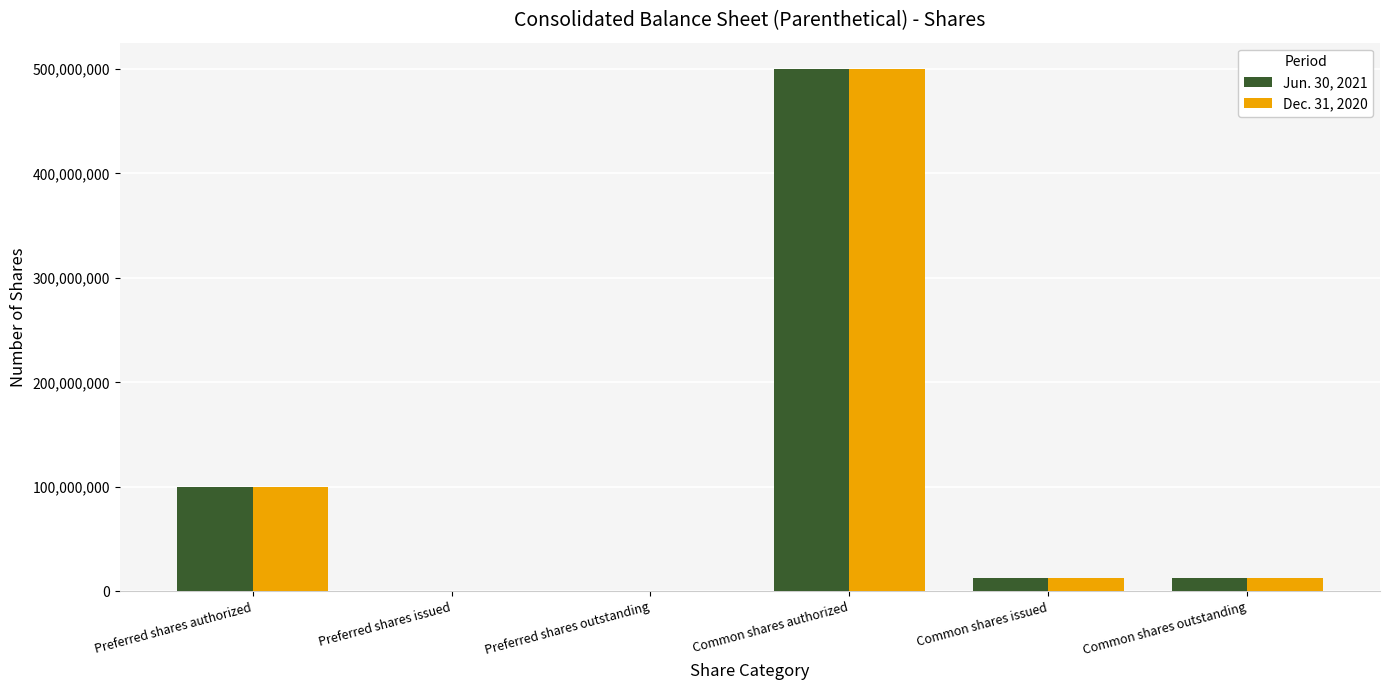

What is the total value across all series at Common shares outstanding?

25262084